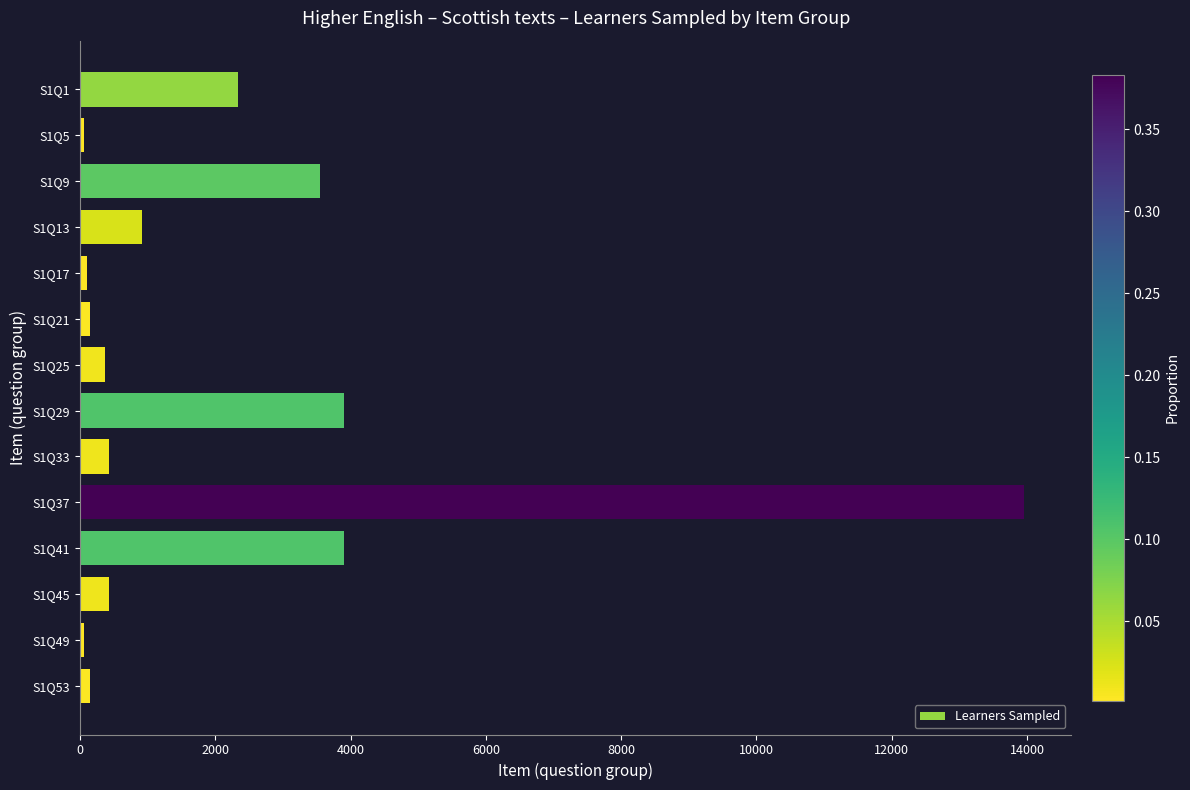

Is it true that the value at S1Q41 is 1065?

False